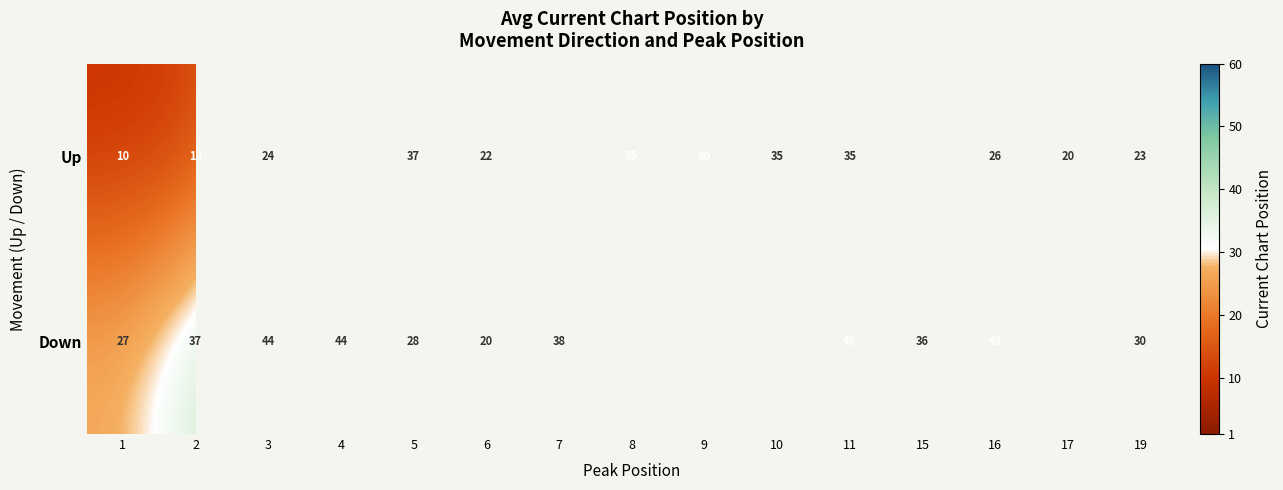

How many data points does each series have?

15